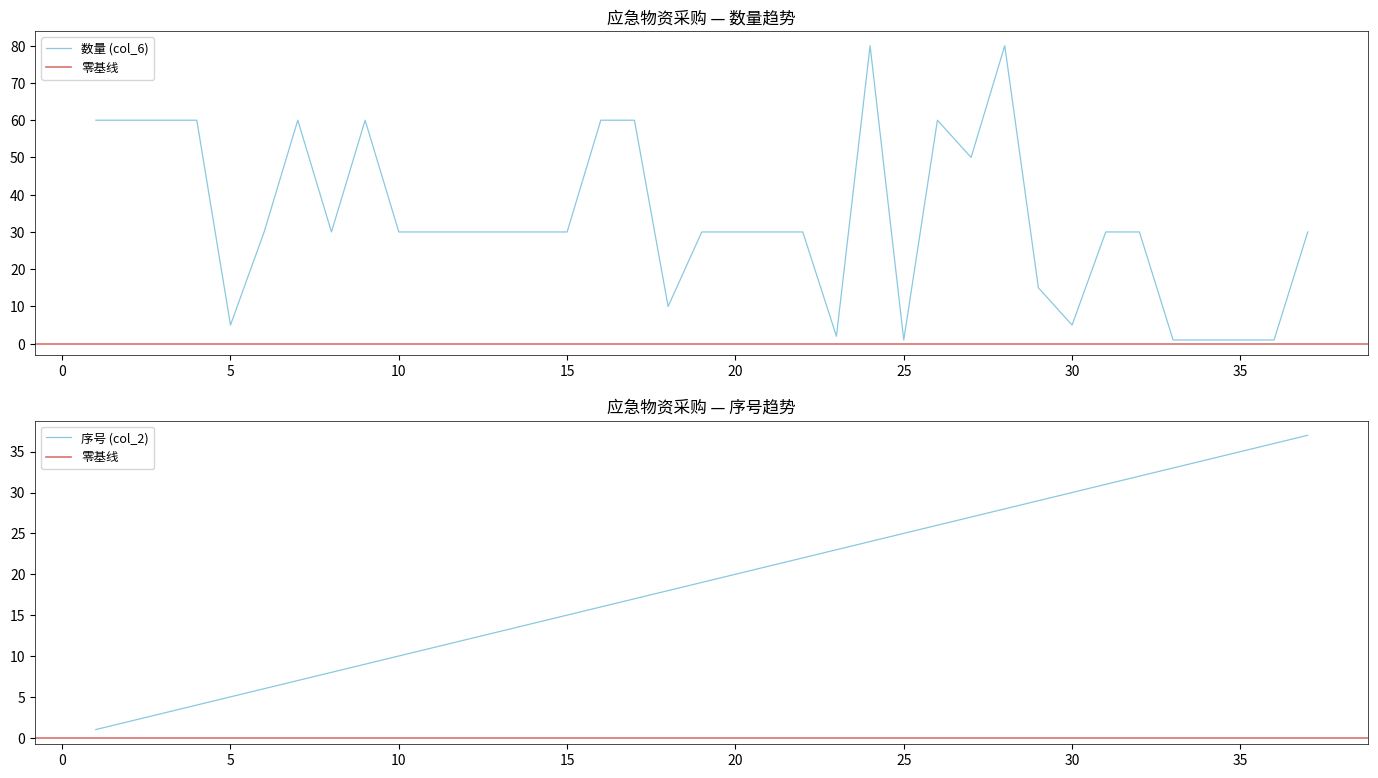

In 数量 (col_6), how many points are higher than both neighbors (excluding endpoints)?

5